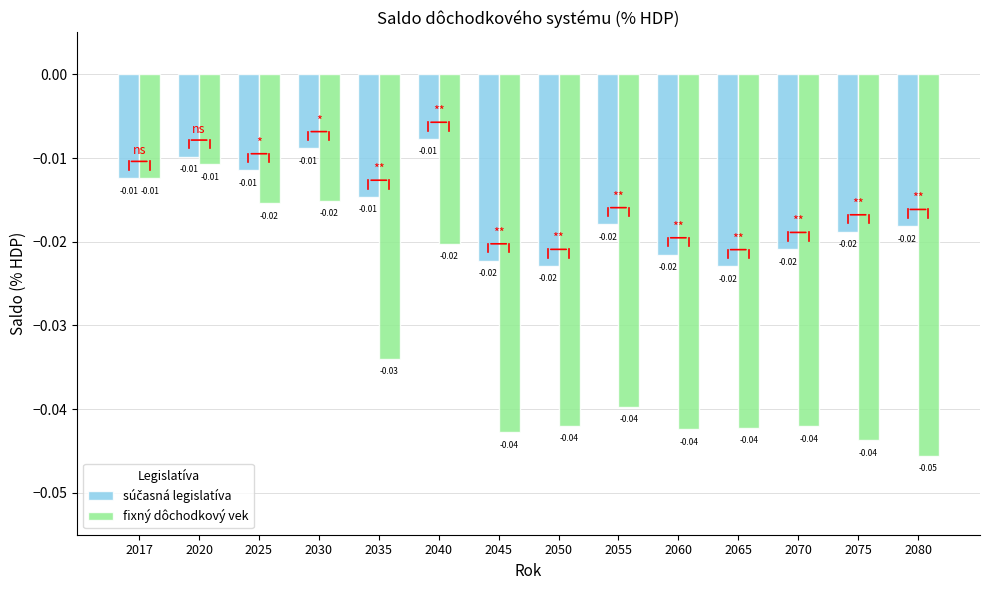

Which series has the widest spread of values?

fixný dôchodkový vek